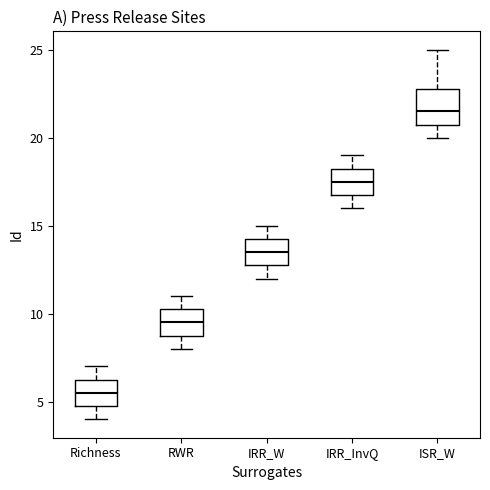

Which box has the lowest median line?

Richness